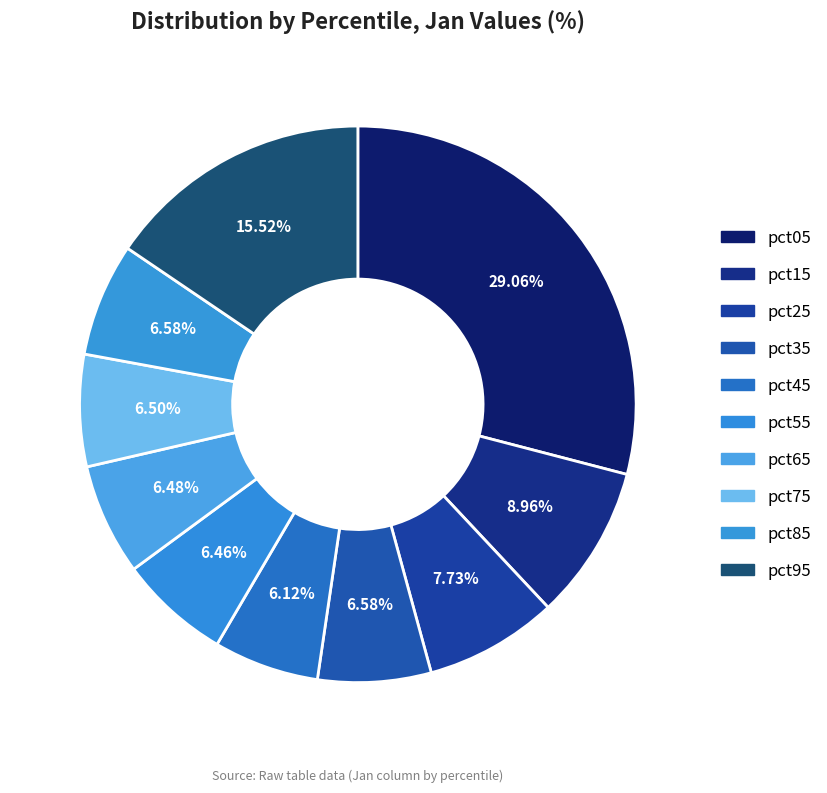

To the nearest percent, what is the combined percentage of pct55 and pct45?

13%